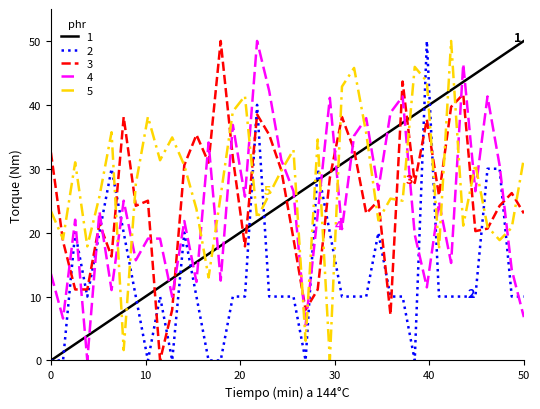

What is the maximum value for 3?

50.0